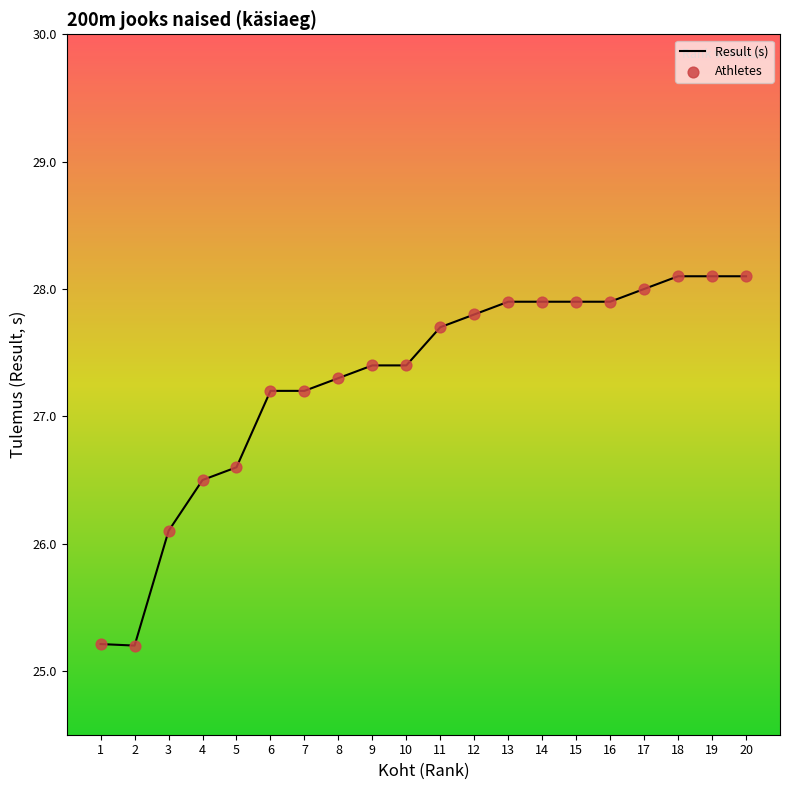

What is the change in value from 1 to 13?

+2.7